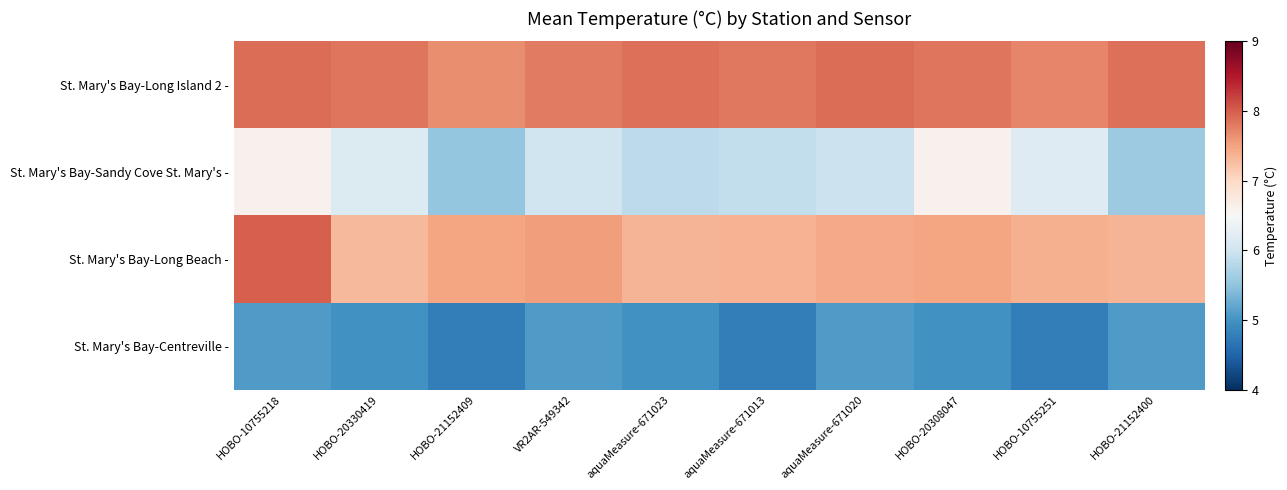

Reading left to right, transcribe all the data shown in this chart.

St. Mary's Bay-Long Island 2 -: HOBO-10755218=7.9	HOBO-20330419=7.8	HOBO-21152409=7.7	VR2AR-549342=7.8	aquaMeasure-671023=7.9	aquaMeasure-671013=7.8	aquaMeasure-671020=7.9	HOBO-20308047=7.8	HOBO-10755251=7.7	HOBO-21152400=7.9
St. Mary's Bay-Sandy Cove St. Mary's -: HOBO-10755218=6.6	HOBO-20330419=6.2	HOBO-21152409=5.5	VR2AR-549342=6.0	aquaMeasure-671023=5.8	aquaMeasure-671013=5.9	aquaMeasure-671020=6.0	HOBO-20308047=6.6	HOBO-10755251=6.2	HOBO-21152400=5.6
St. Mary's Bay-Long Beach -: HOBO-10755218=8.0	HOBO-20330419=7.3	HOBO-21152409=7.5	VR2AR-549342=7.5	aquaMeasure-671023=7.3	aquaMeasure-671013=7.4	aquaMeasure-671020=7.4	HOBO-20308047=7.5	HOBO-10755251=7.4	HOBO-21152400=7.3
St. Mary's Bay-Centreville -: HOBO-10755218=5.1	HOBO-20330419=5.0	HOBO-21152409=4.8	VR2AR-549342=5.1	aquaMeasure-671023=5.0	aquaMeasure-671013=4.8	aquaMeasure-671020=5.1	HOBO-20308047=5.0	HOBO-10755251=4.8	HOBO-21152400=5.1